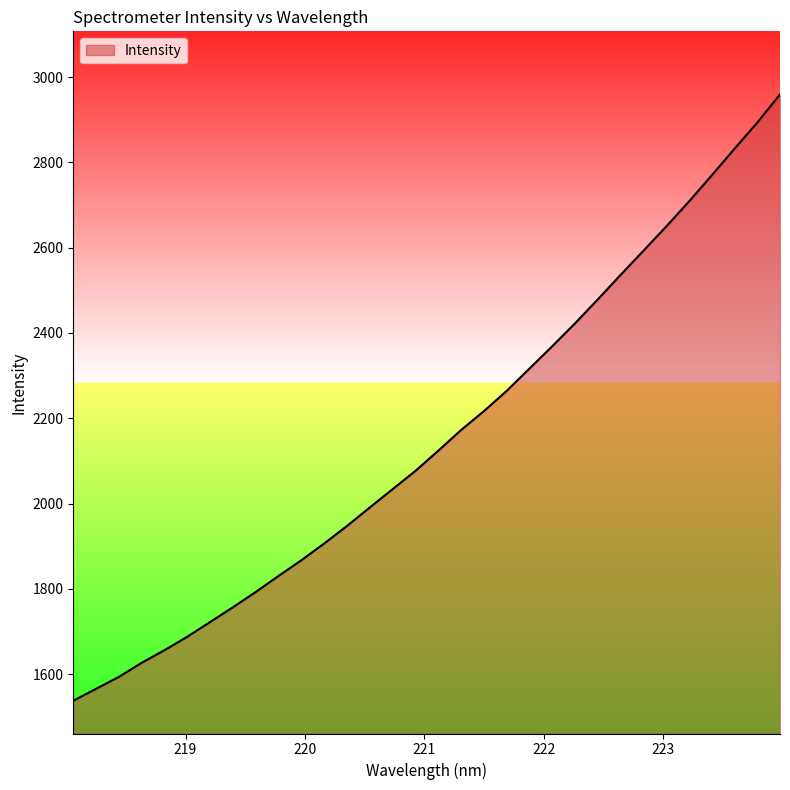

What is the difference between the maximum and minimum values?

1422.0